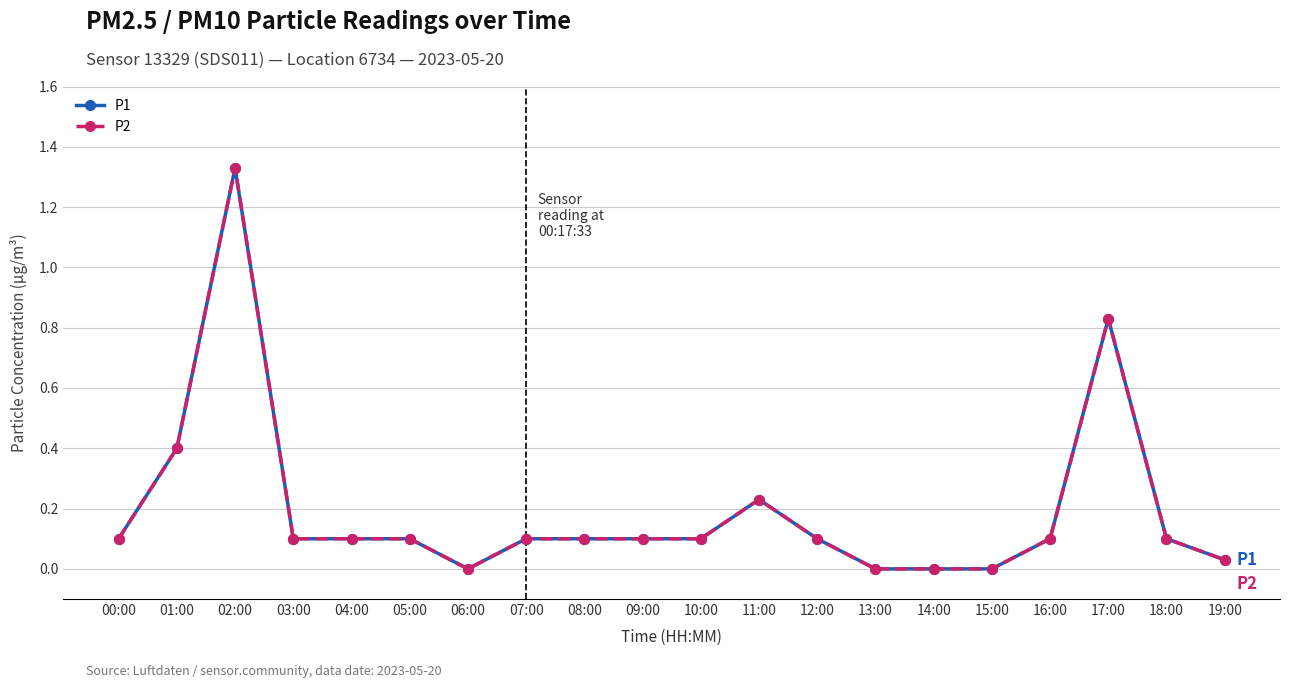

What is the sum of all P1 values?

3.9